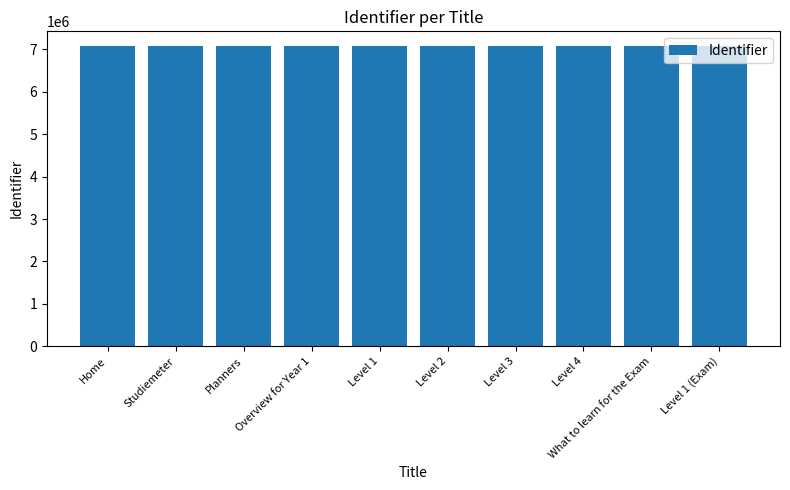

The chart shows a value of 3048641 at What to learn for the Exam. True or false?

False